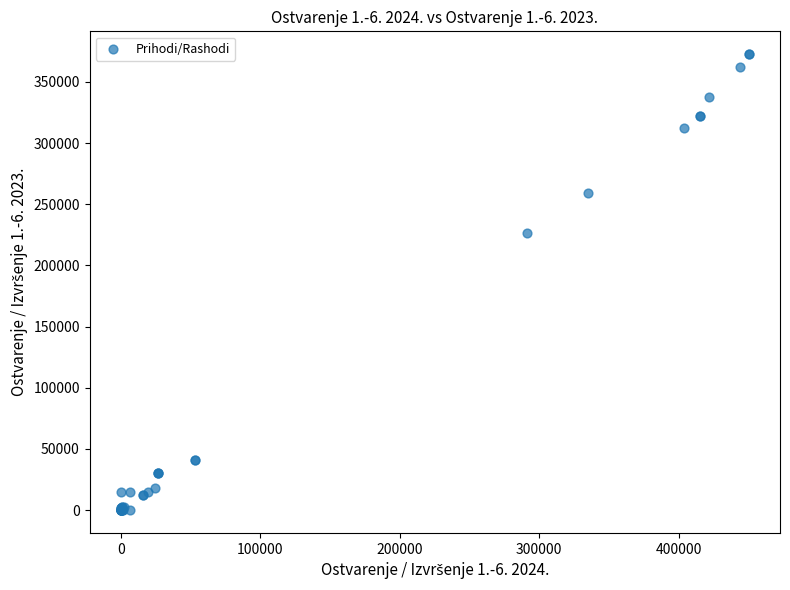

What Y value in the scatter plot is closest to 186352?

226342.9